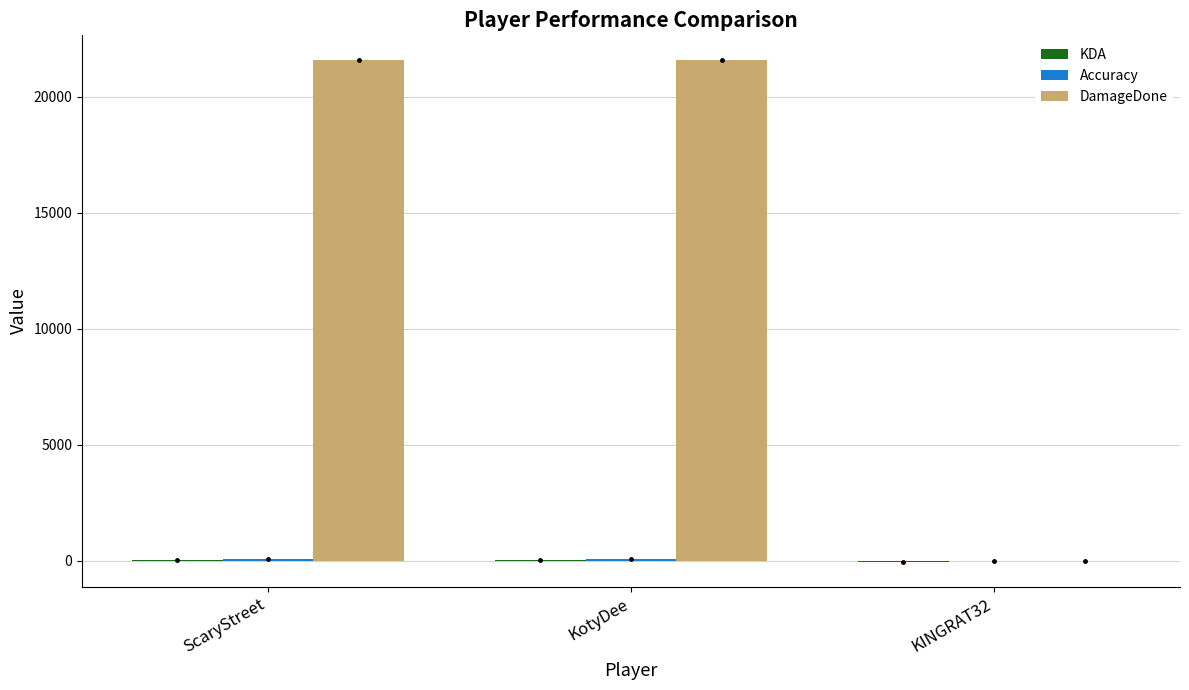

Which series has the largest total across all categories?

DamageDone